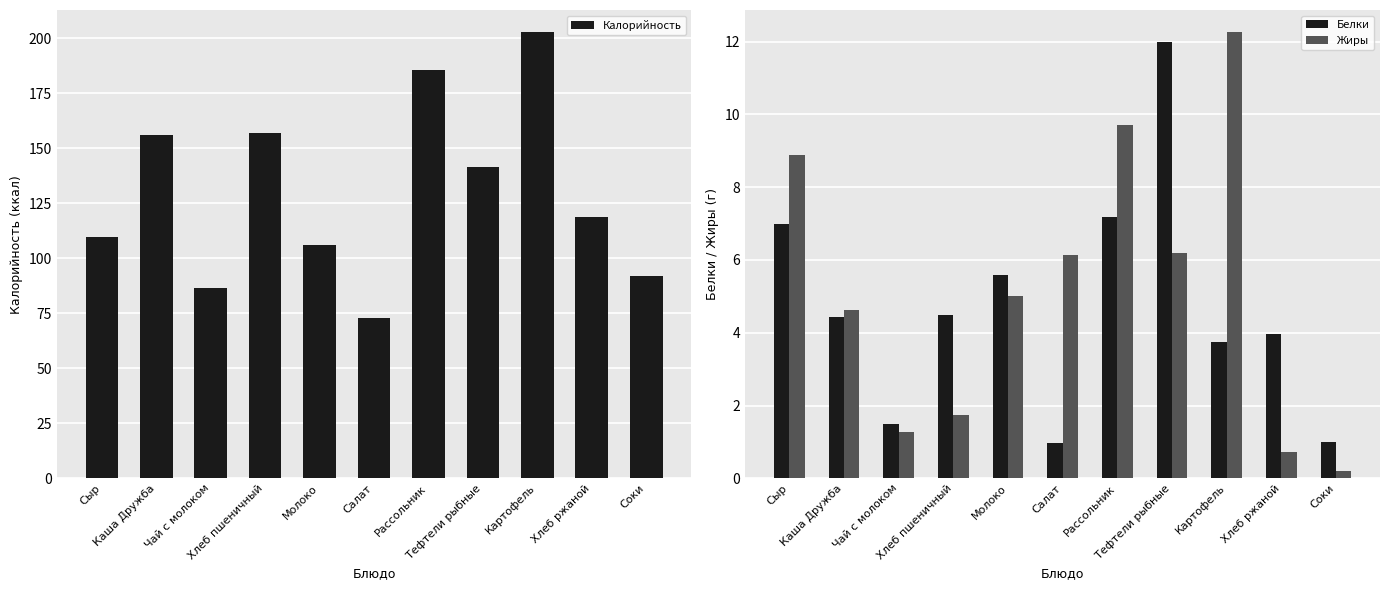

What is the value of the Белки bar at the 4th from the left?

4.5